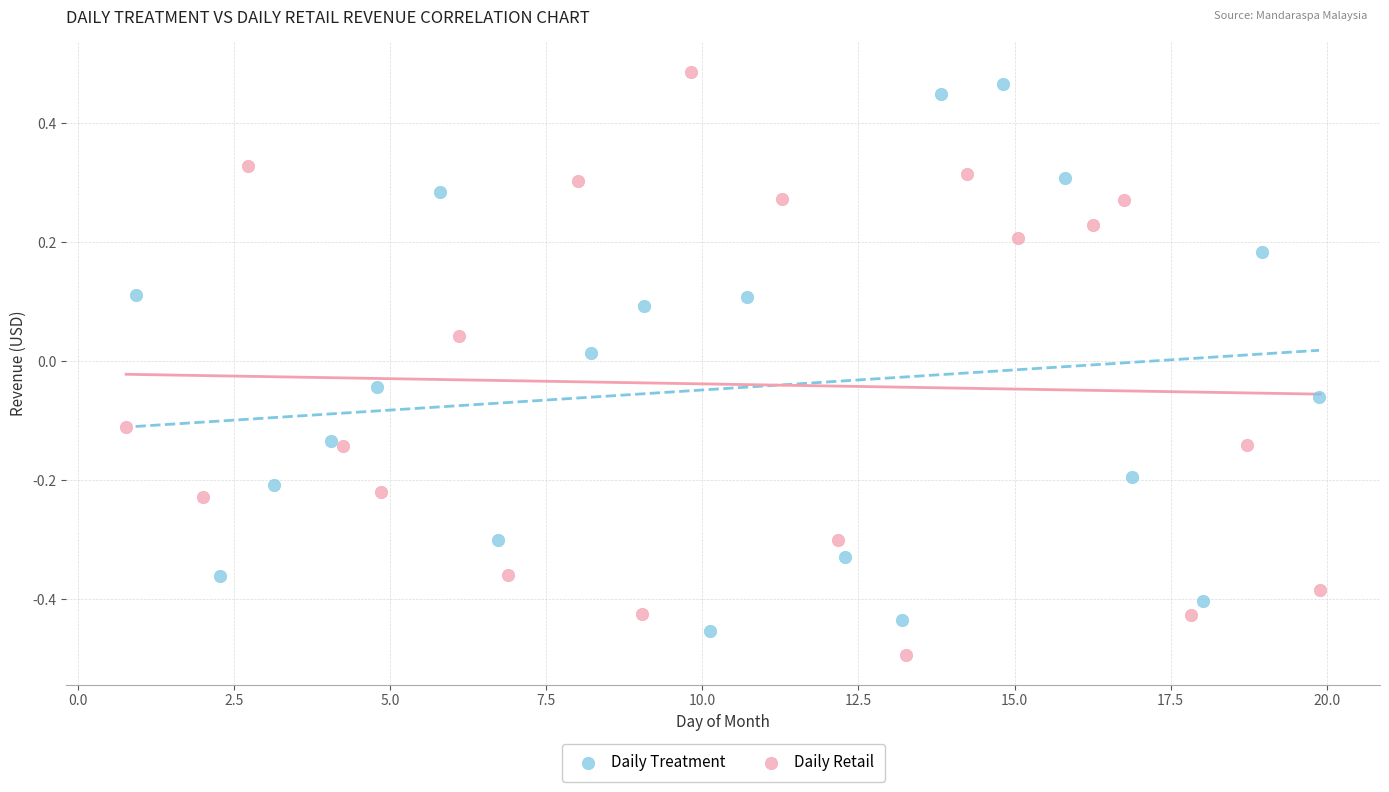

What are all the series names shown in the legend?

Daily Treatment, Daily Retail